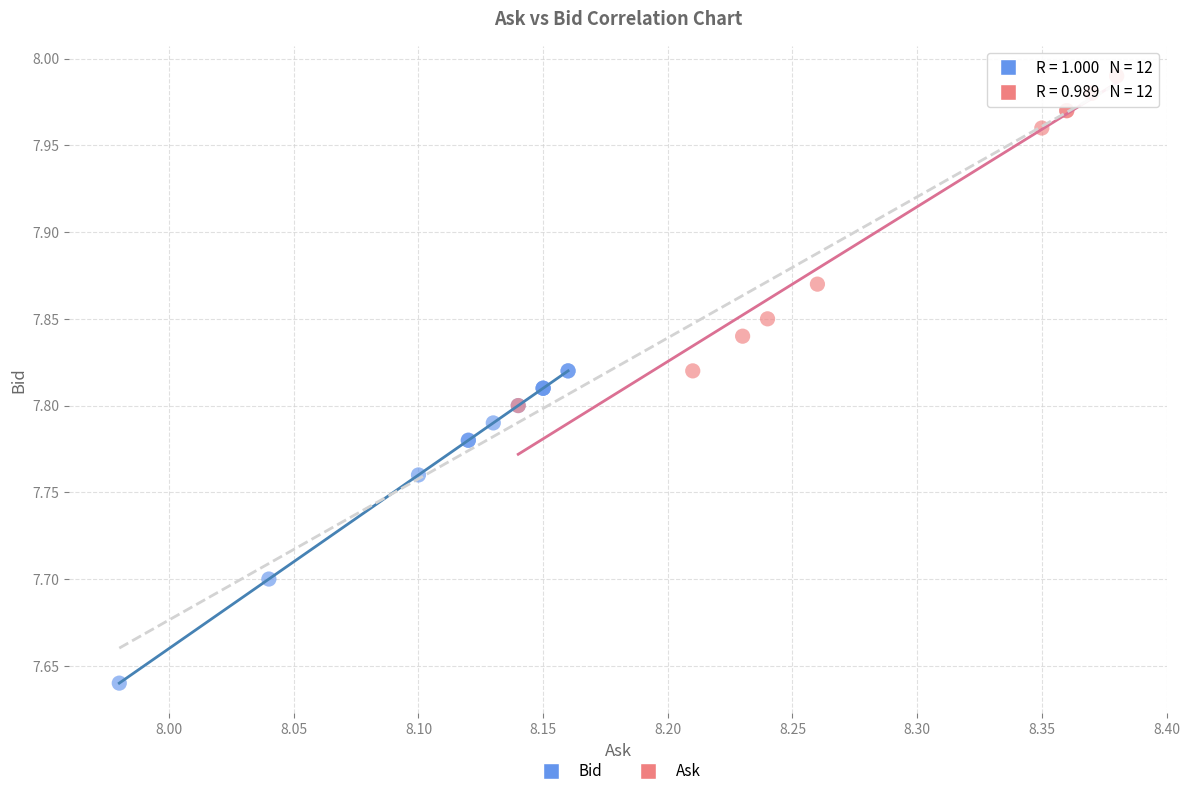

Which series contains the highest Y value?

Ask